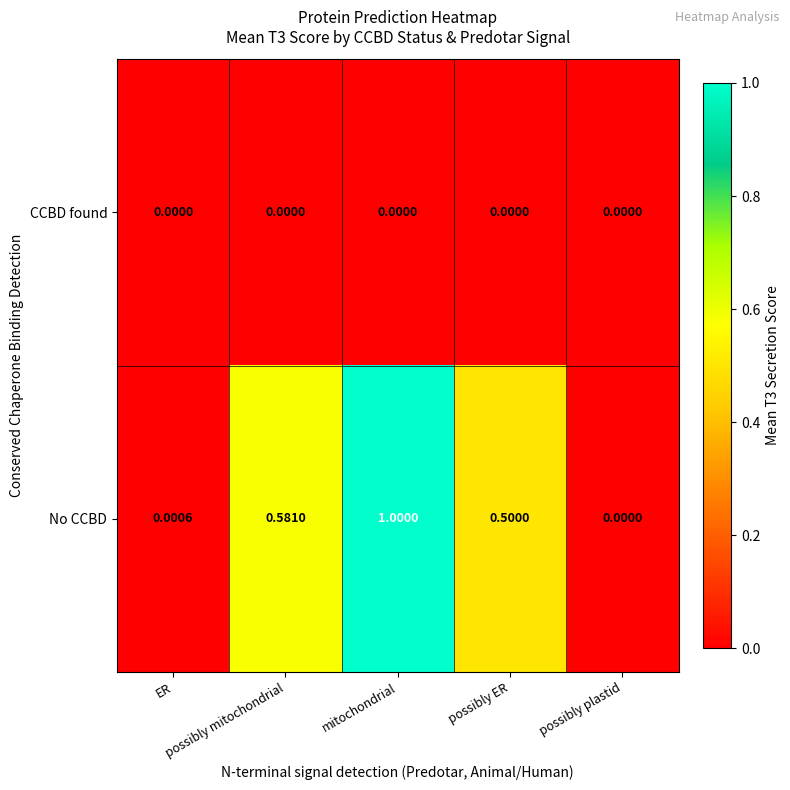

Which series has the widest spread of values?

No CCBD